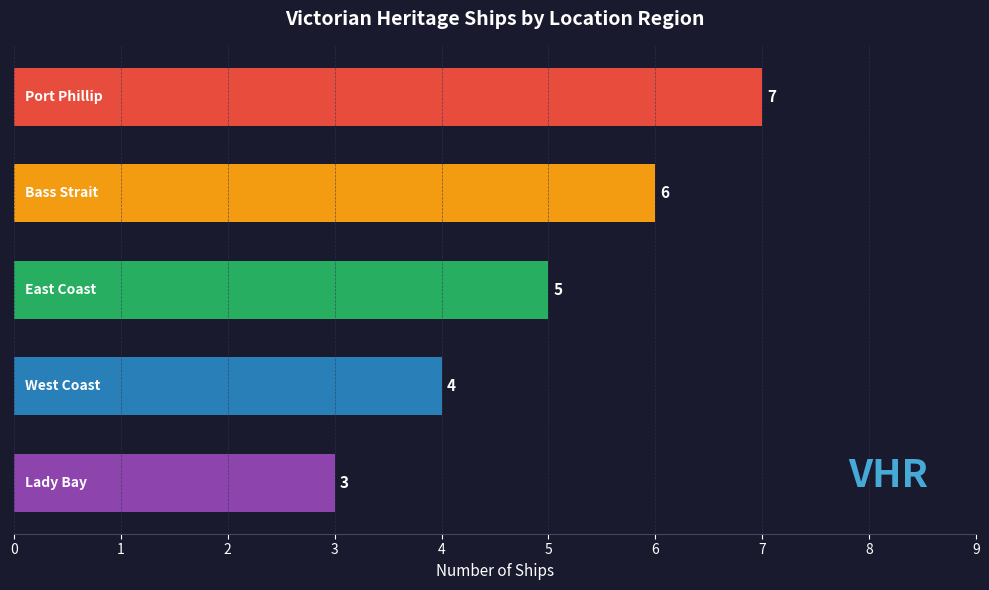

Reading bottom to top, what are all the values shown in this chart?

3	4	5	6	7